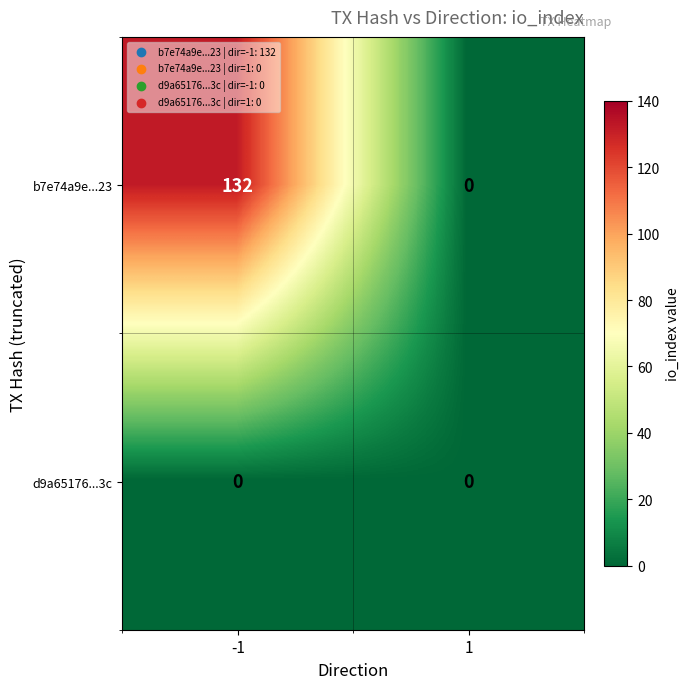

Reading right to left, transcribe all the data shown in this chart.

b7e74a9e...23: 1=0	-1=132
d9a65176...3c: 1=0	-1=0